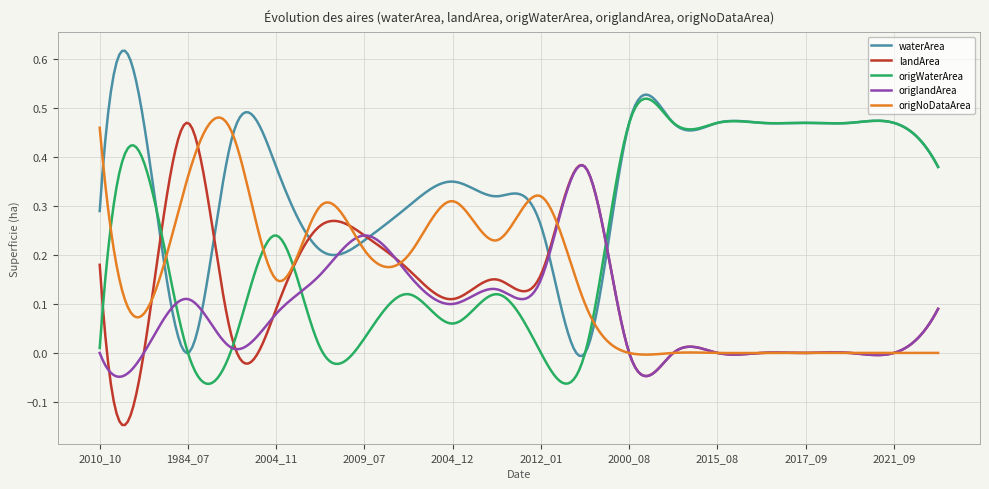

True or false: waterArea has more than 1 interior local peaks.

True